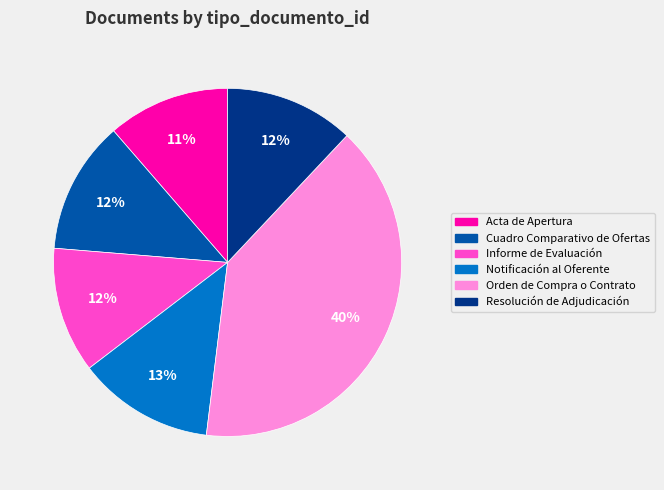

Which category has the biggest portion of the pie?

Orden de Compra o Contrato